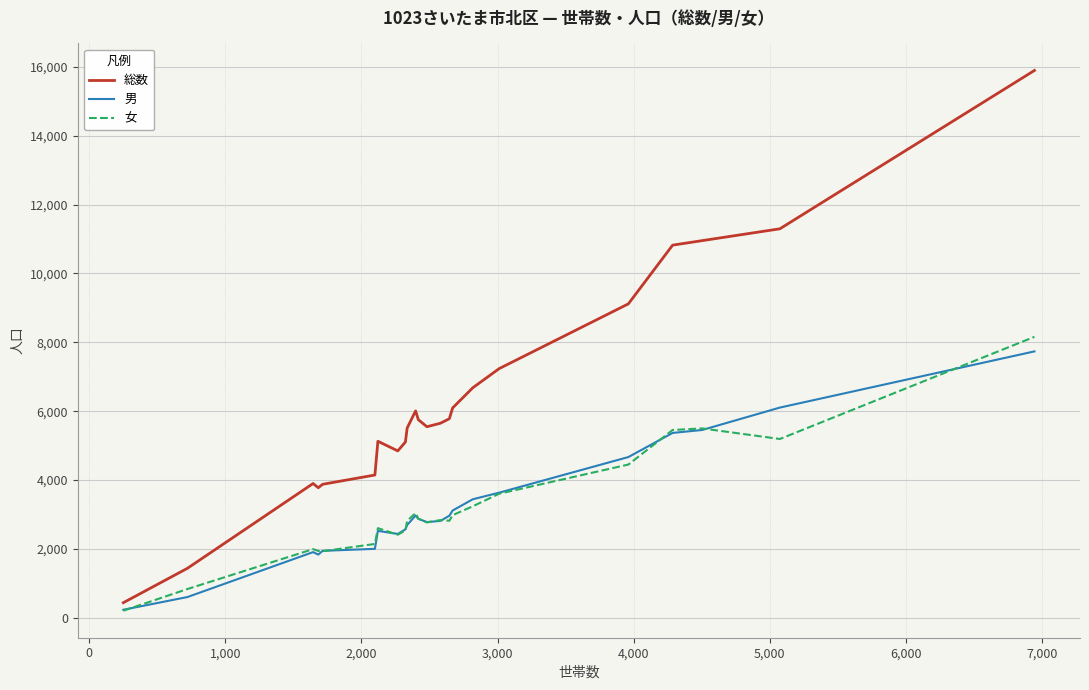

How many distinct data groups are displayed?

3